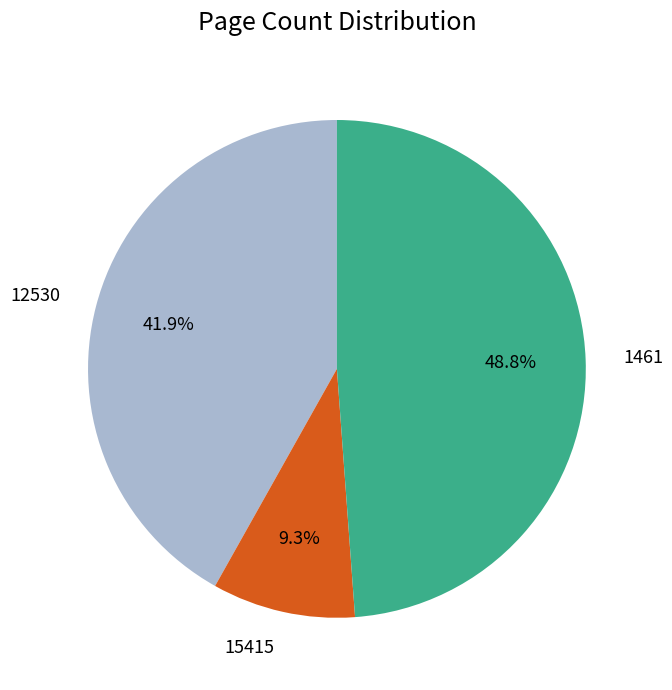

What is the largest slice in the pie chart?

1461